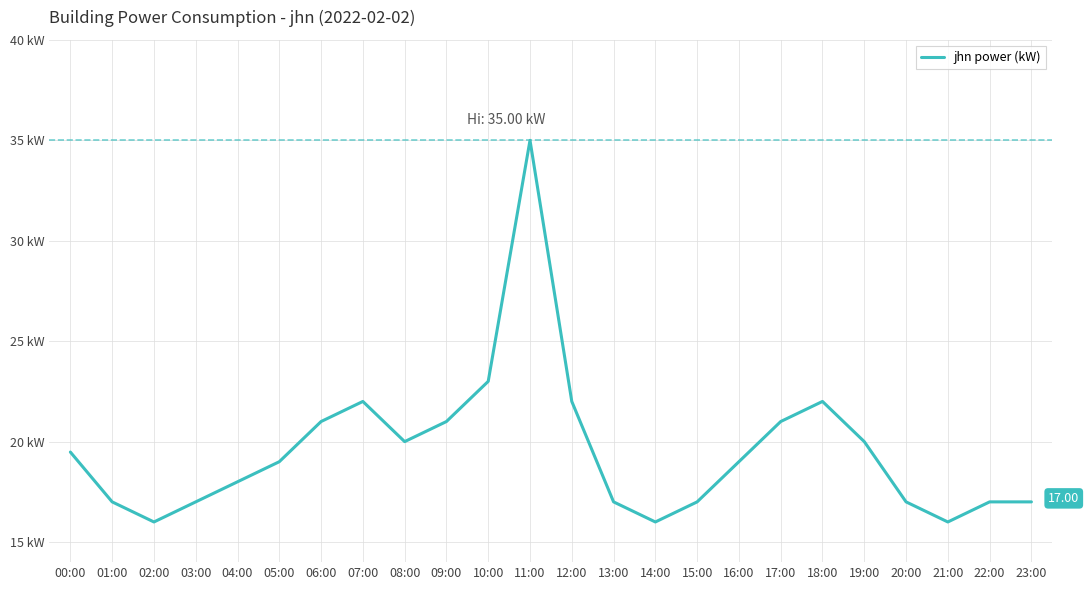

What is the maximum value shown in the chart?

35.0